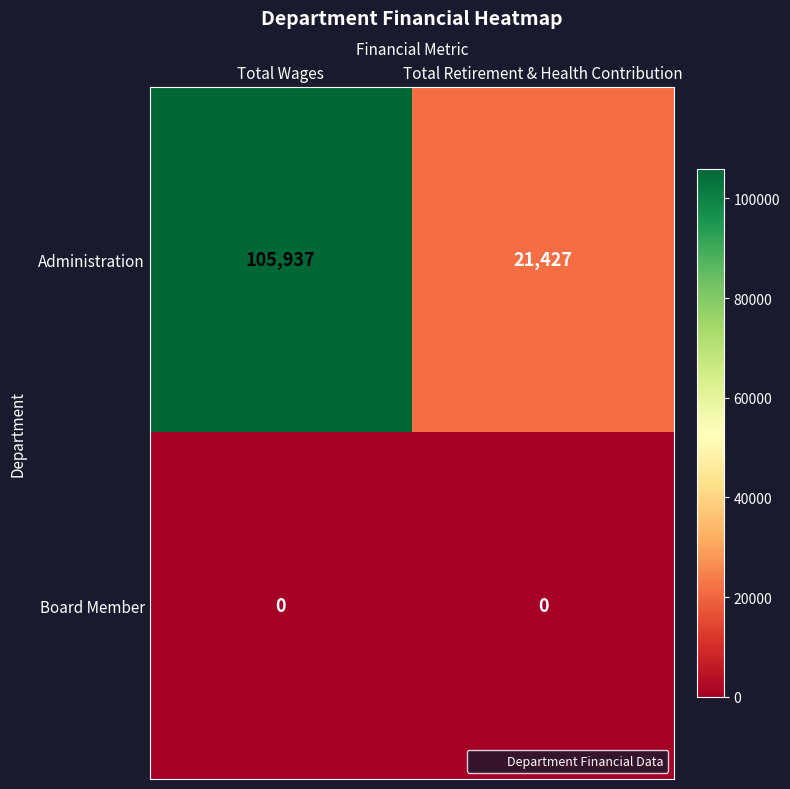

True or false: Board Member has a value of 0 at Total Retirement & Health Contribution.

True